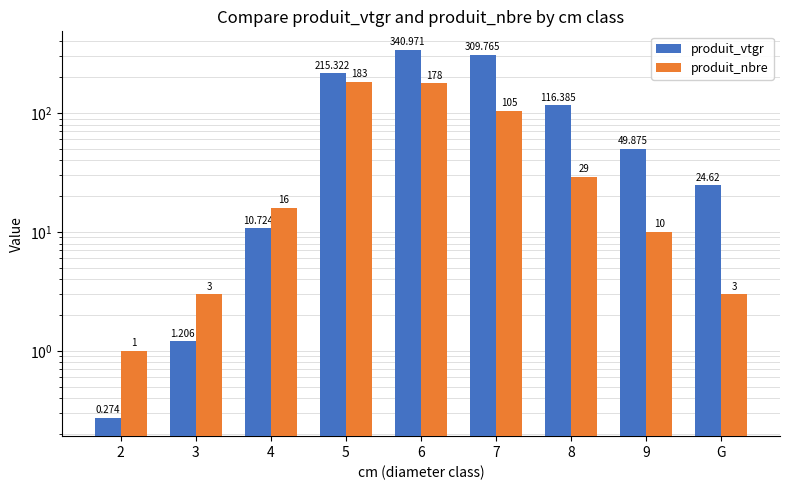

Reading left to right, transcribe all the data shown in this chart.

produit_vtgr: 2=0.3	3=1.2	4=10.7	5=215.3	6=341.0	7=309.8	8=116.4	9=49.9	G=24.6
produit_nbre: 2=1.0	3=3.0	4=16.0	5=183.0	6=178.0	7=105.0	8=29.0	9=10.0	G=3.0